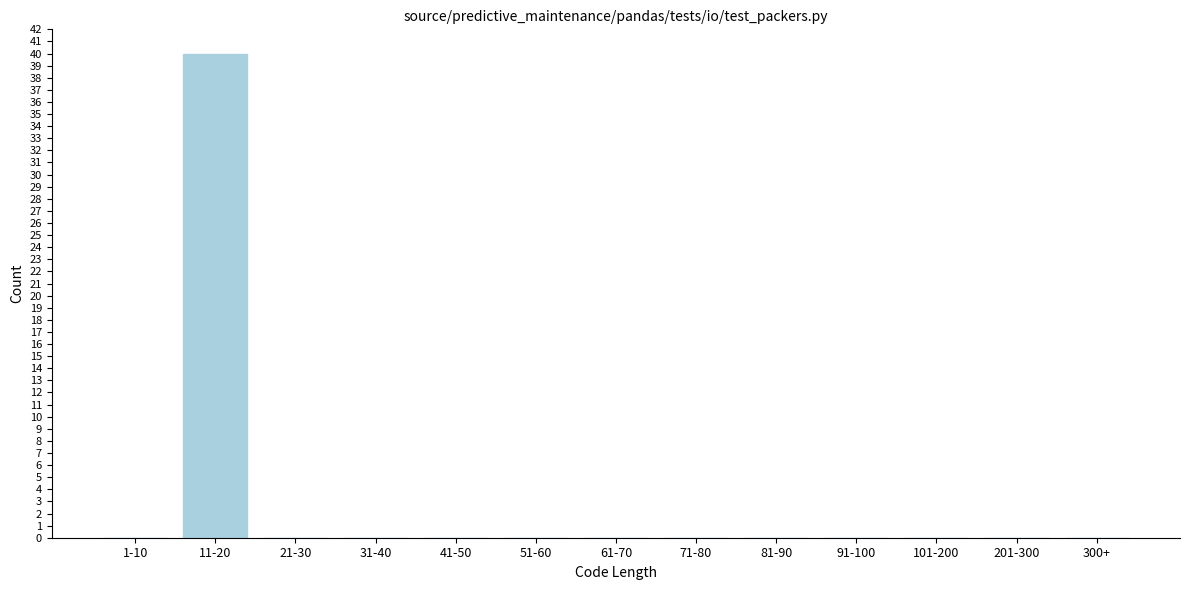

The chart shows a value of 68 at 11-20. True or false?

False